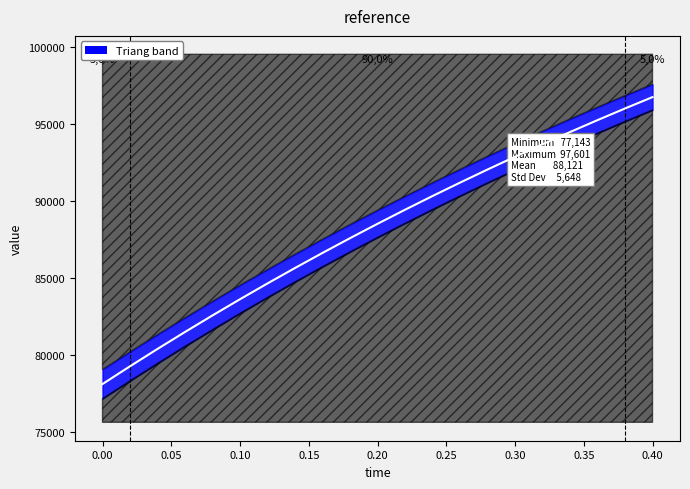

Reading left to right, what are all the values shown in this chart?

78091.4	79247.6	80376.9	81480.5	82558.4	83611.6	84639.9	85644.7	86625.9	87584.5	88520.7	89435.1	90328.2	91200.5	92052.4	92884.5	93697.5	94491.7	95267.7	96025.8	96766.5